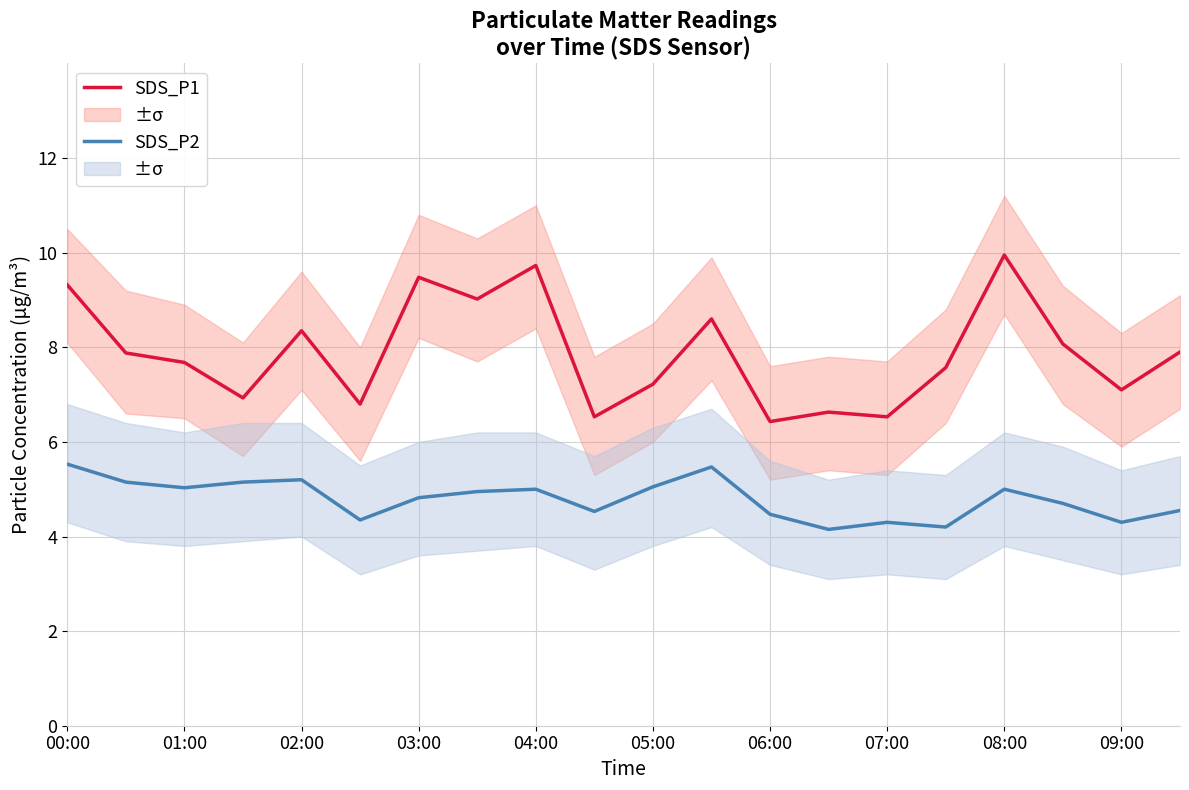

True or false: SDS_P2 and SDS_P1 cross at least once.

False